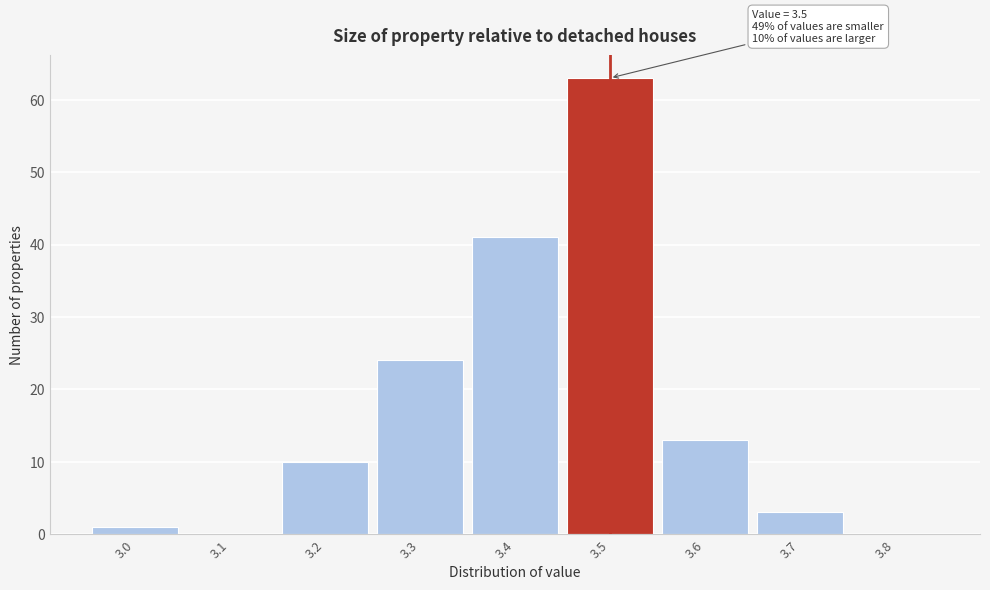

Which range on the x-axis has the tallest bar?

3.45 to 3.55